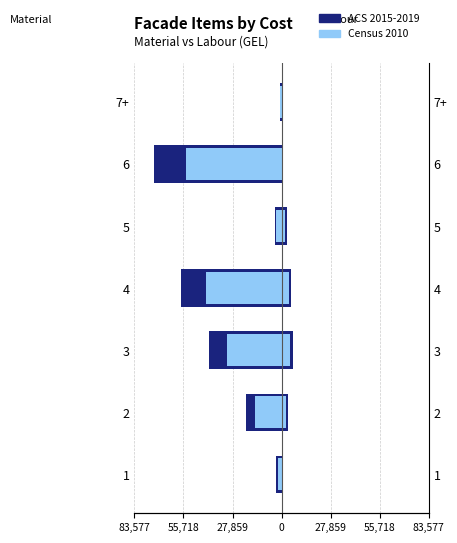

Which series has the largest range (max minus min)?

Material (ACS 2015-2019)